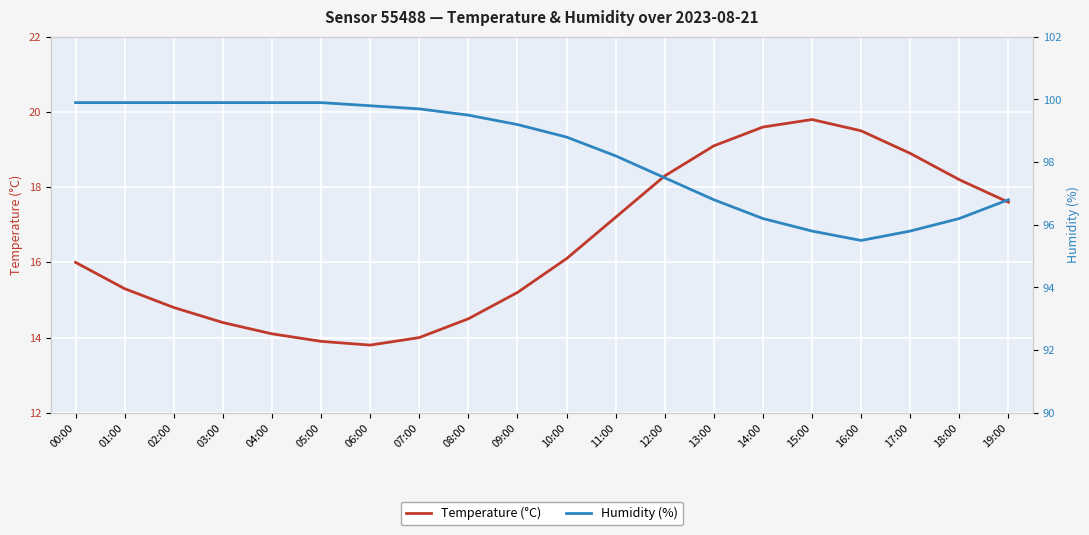

What are all the series names shown in the legend?

Temperature (°C), Humidity (%)